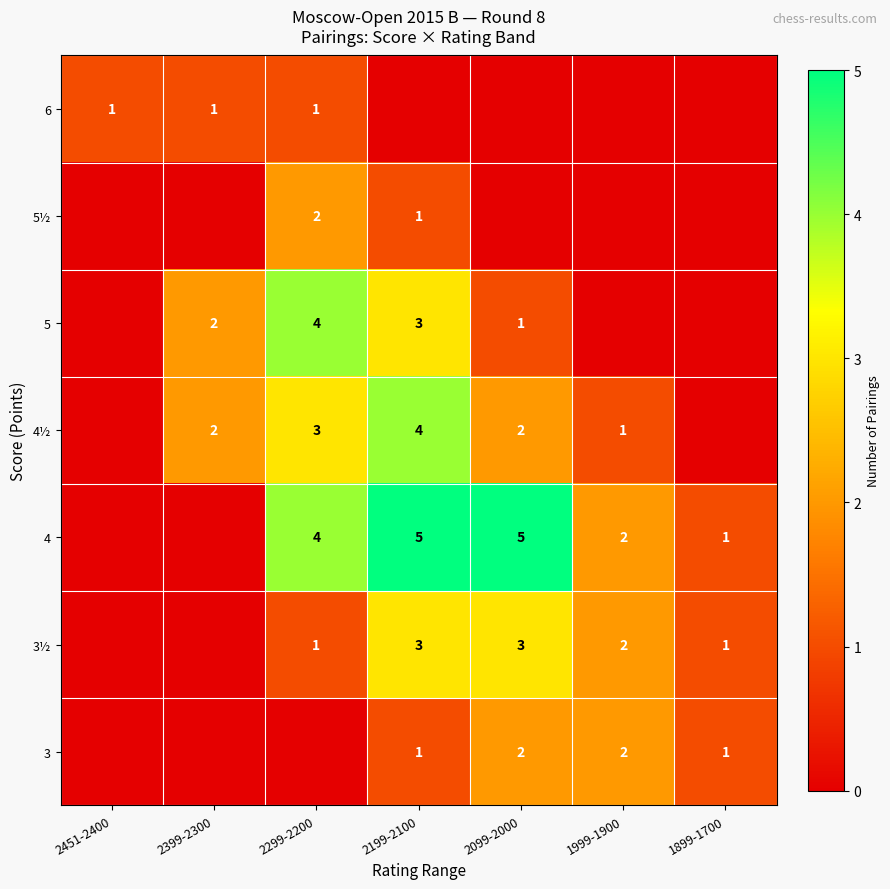

The value of 5 at 2099-2000 is 1. True or false?

True